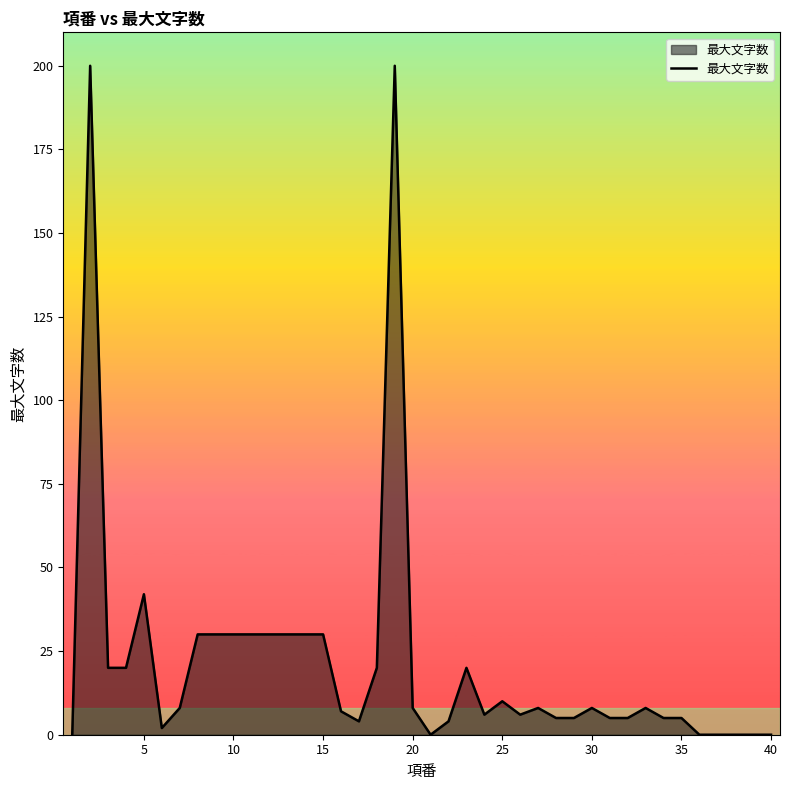

What is the difference between the maximum and minimum values?

200